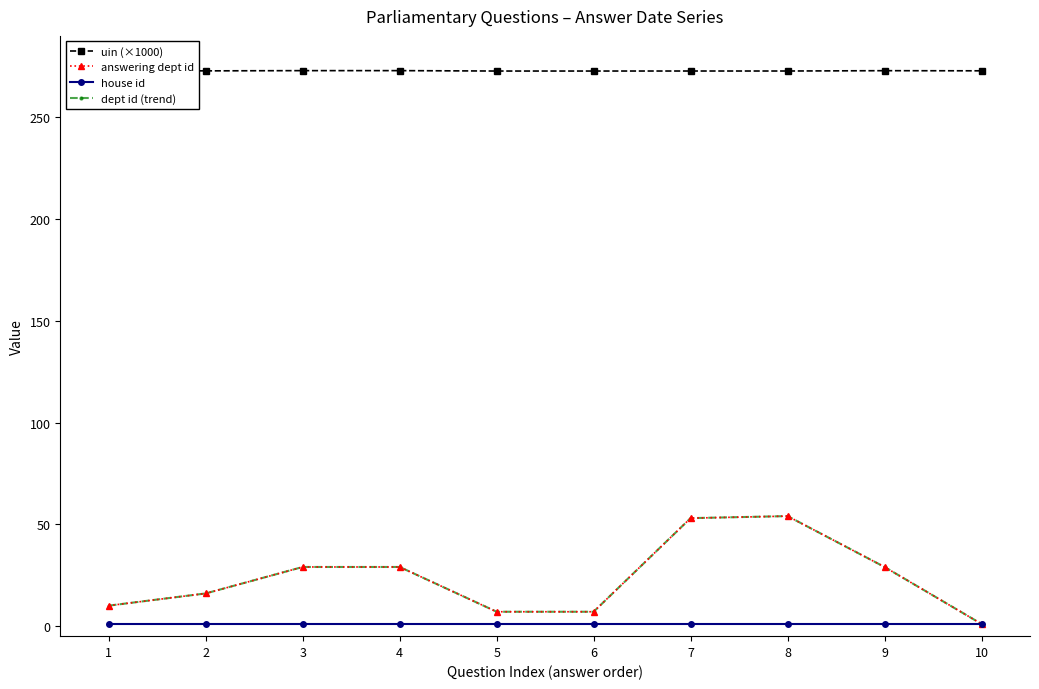

How many lines are shown in the chart?

4